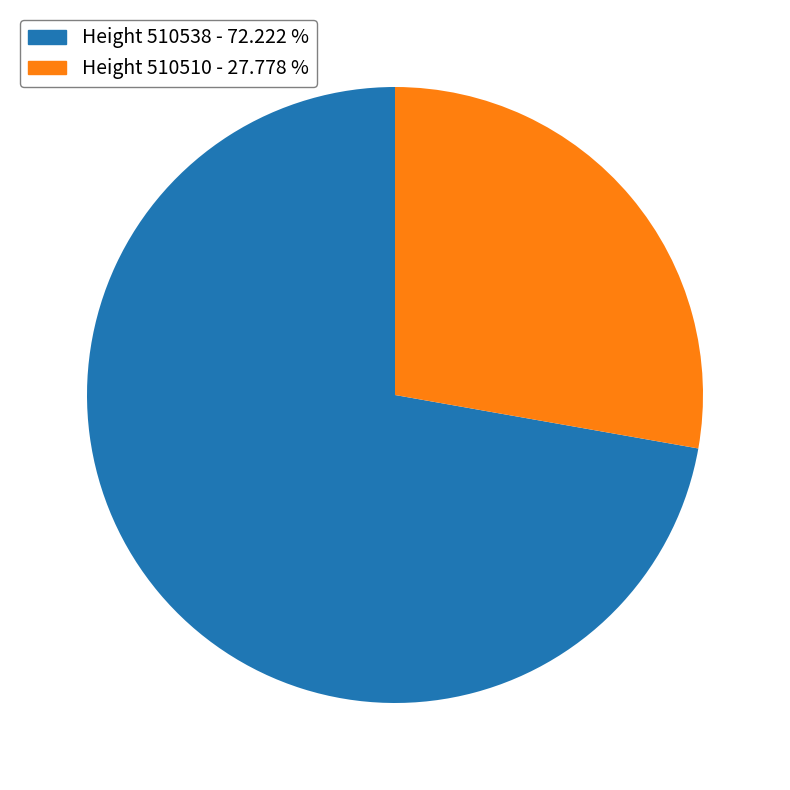

Does any single category account for the majority?

Yes